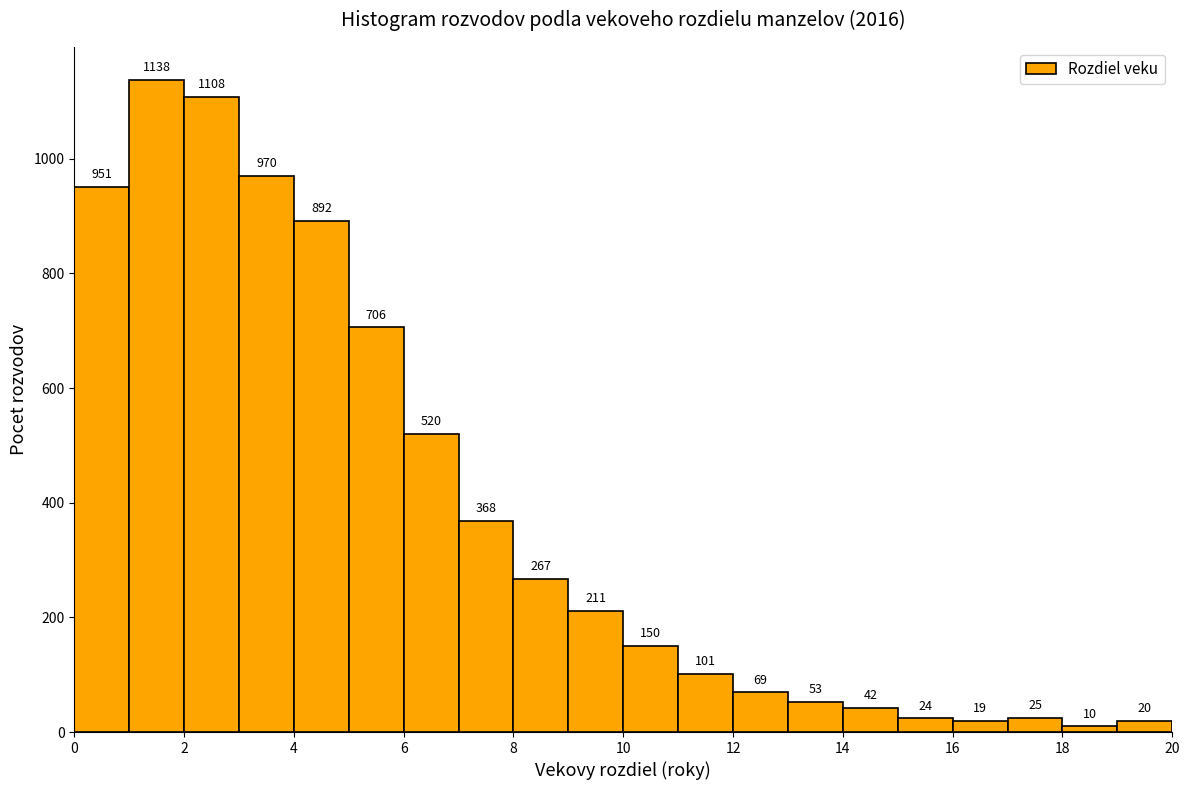

Reading left to right, list every bar in this chart as the range it spans on the x-axis followed by its height.

0 to 1: 951
1 to 2: 1138
2 to 3: 1108
3 to 4: 970
4 to 5: 892
5 to 6: 706
6 to 7: 520
7 to 8: 368
8 to 9: 267
9 to 10: 211
10 to 11: 150
11 to 12: 101
12 to 13: 69
13 to 14: 53
14 to 15: 42
15 to 16: 24
16 to 17: 19
17 to 18: 25
18 to 19: 10
19 to 20: 20